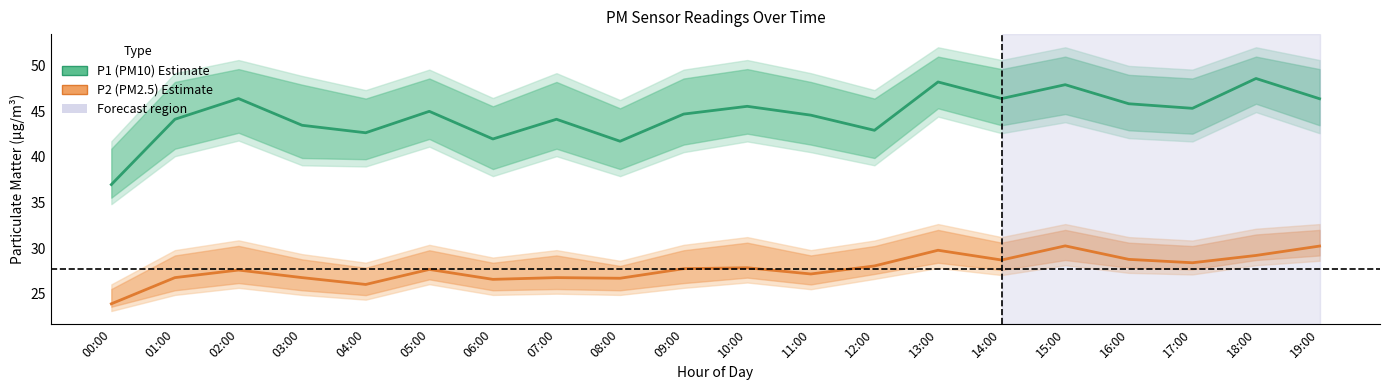

Which series has the largest total across all categories?

P1 (PM10)